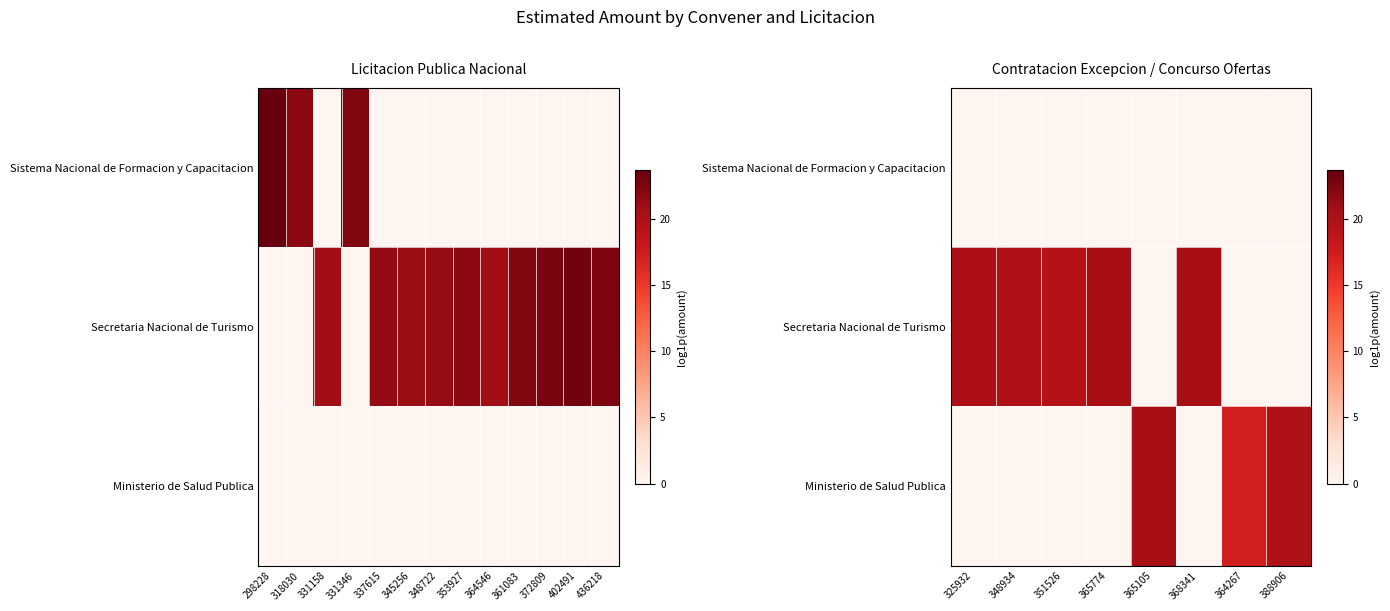

Which category has the lowest value across all series?

325932